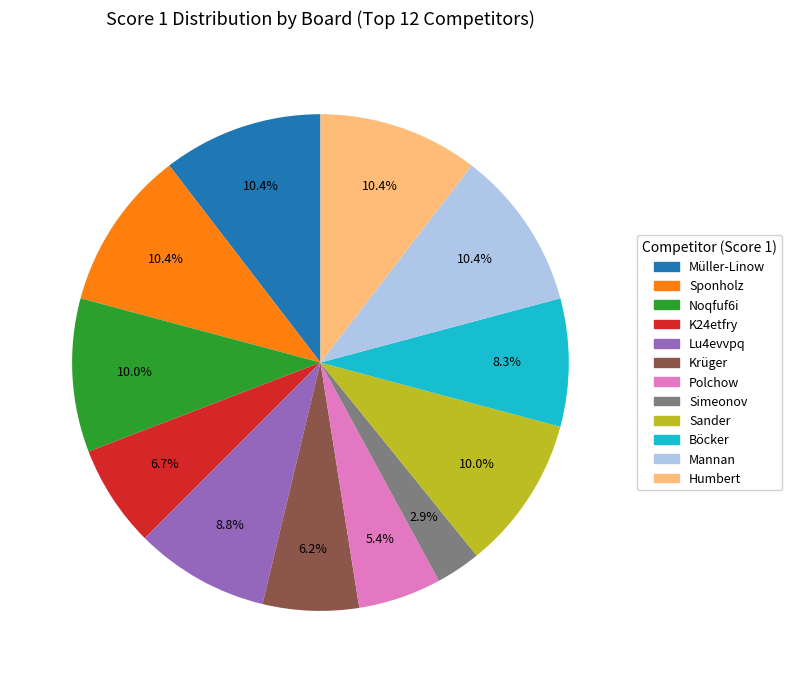

Is there any slice that represents more than half of the pie?

No